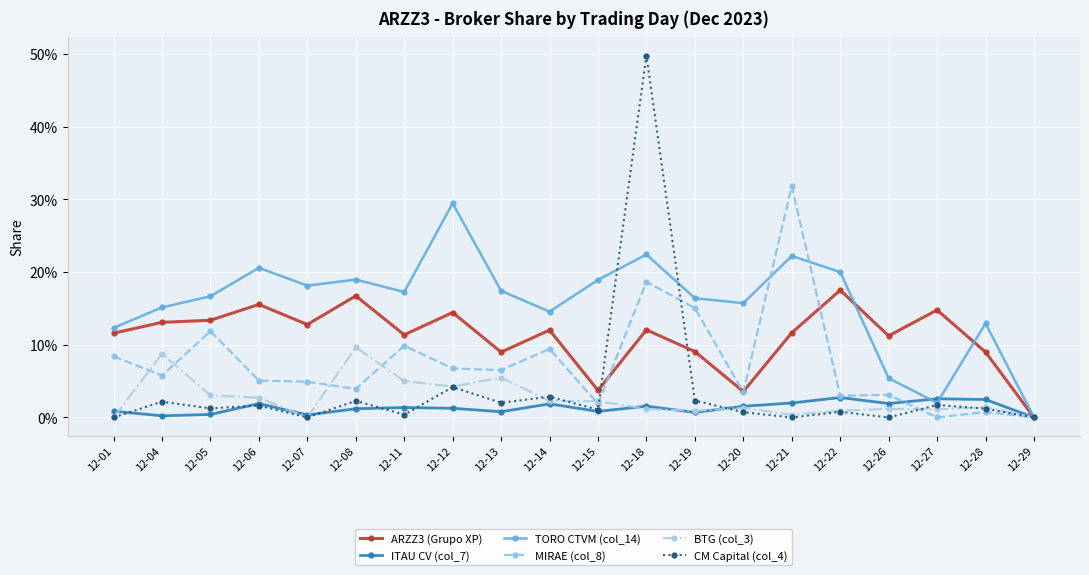

Which series changed the most between 12-05 and 12-13?

MIRAE (col_8)